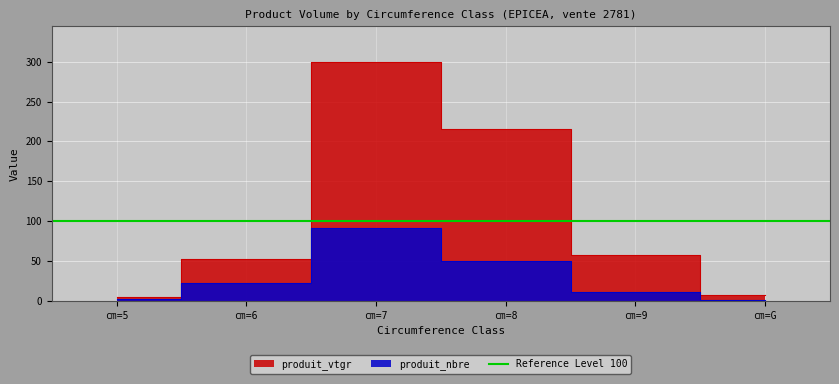

How many data points in produit_vtgr are less than 58?

3